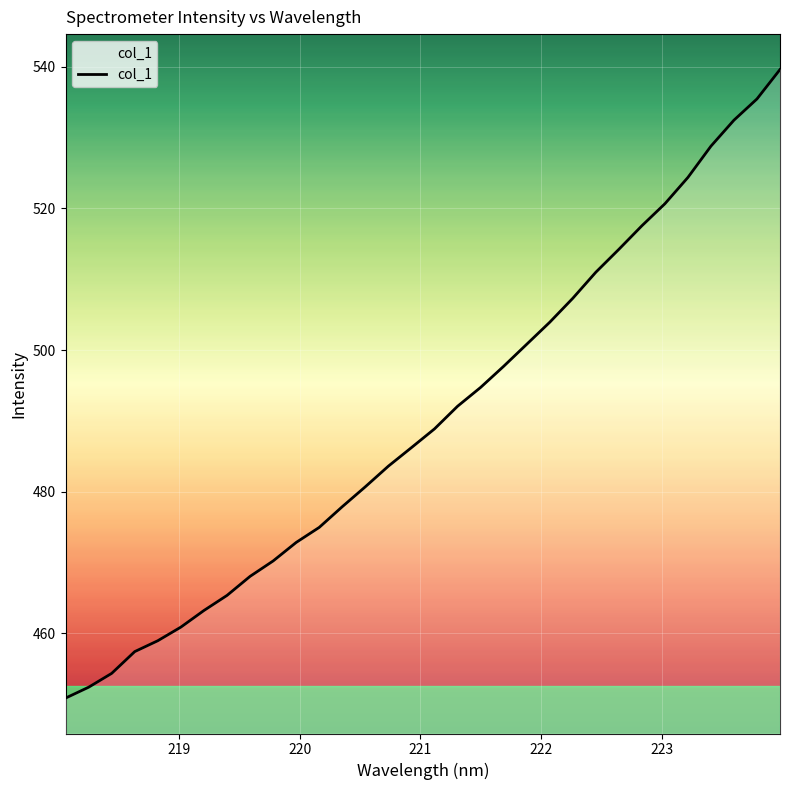

What is the difference between the maximum and minimum values?

88.8